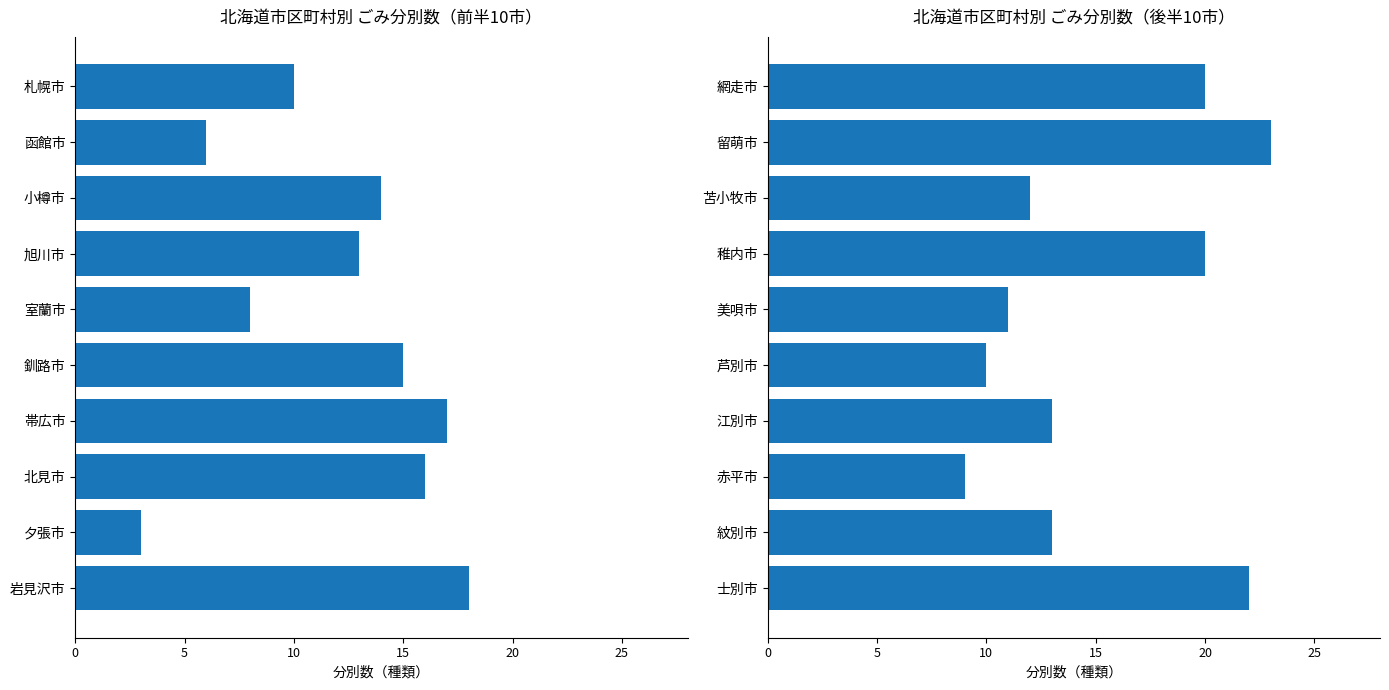

What is the minimum value for 分別数（後半10市）?

9